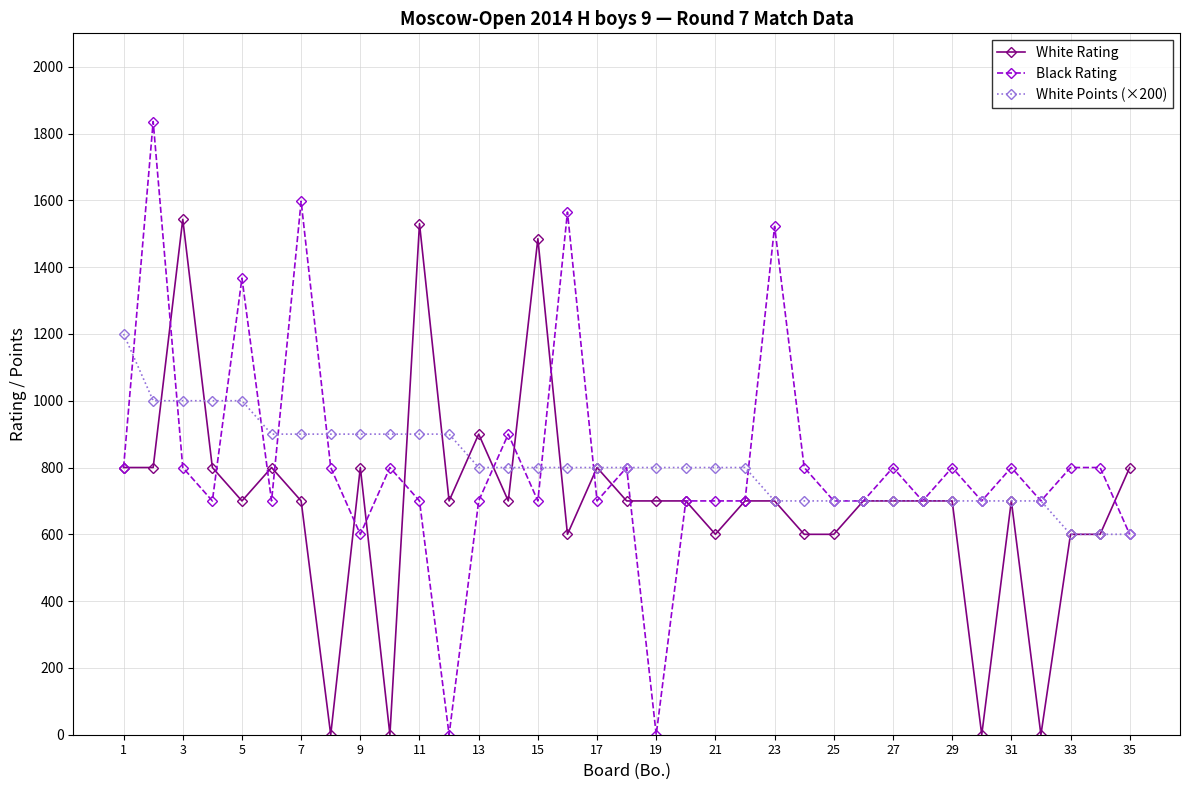

Which series has the widest spread of values?

Black Rating